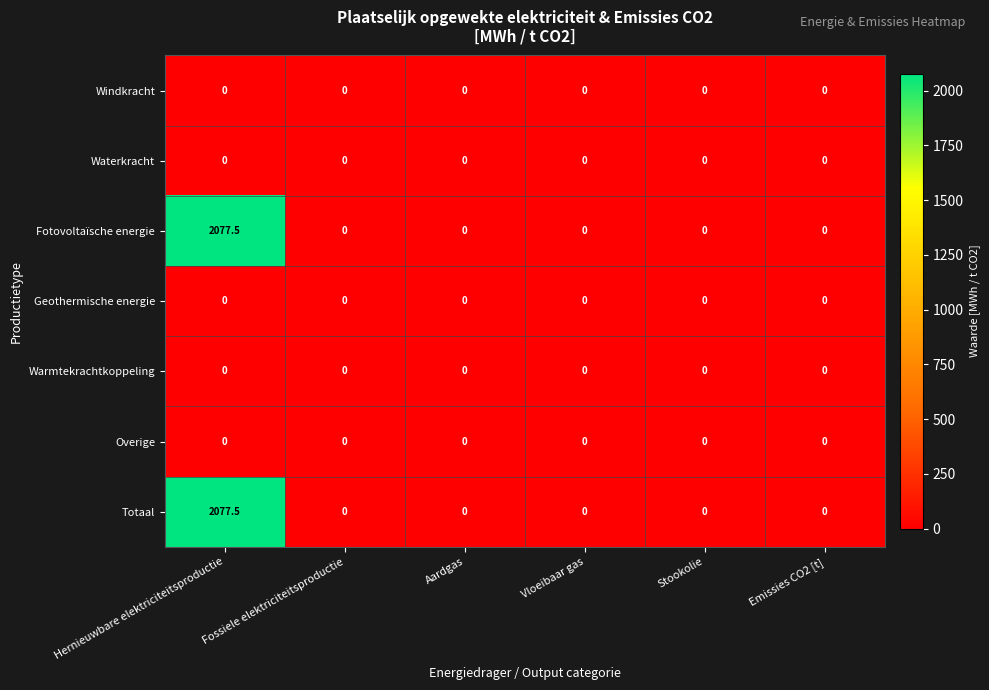

Which category has the highest value across all series?

Hernieuwbare elektriciteitsproductie